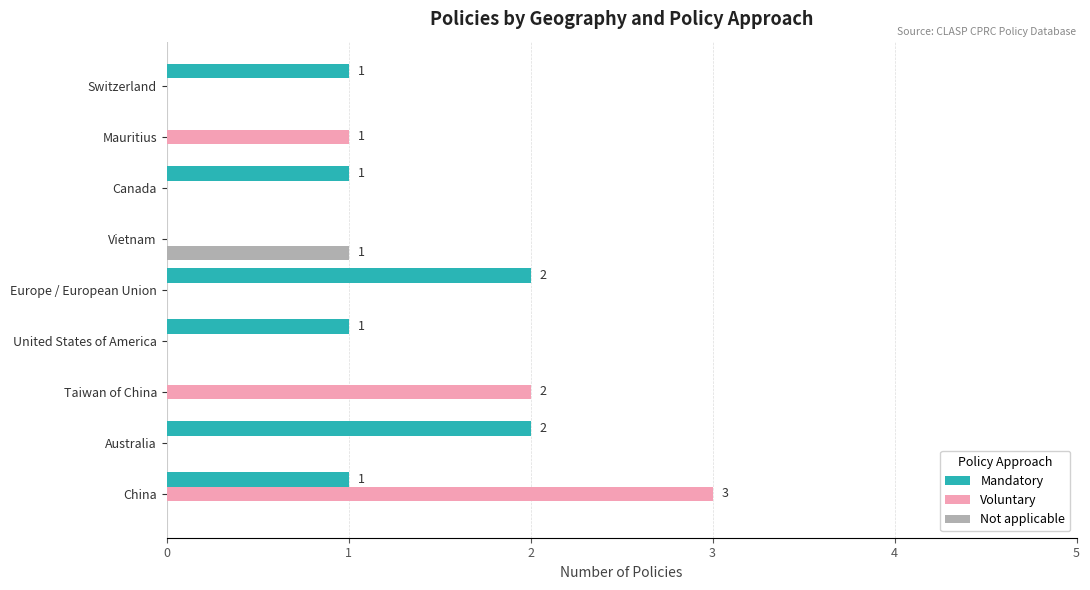

True or false: Mandatory has a value of 2 at Europe / European Union.

True